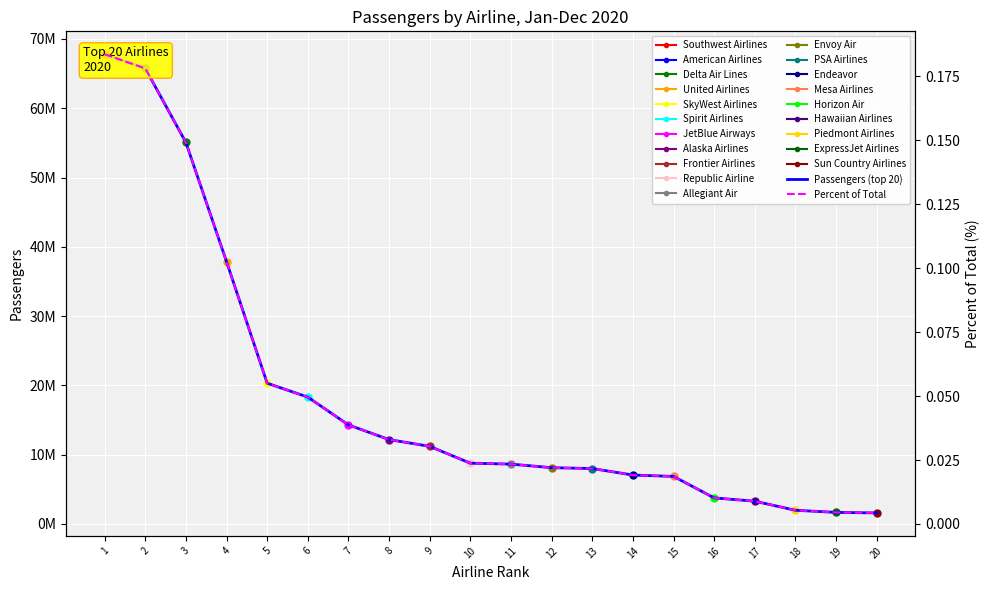

Which category has the highest value in the Passengers (top 20) series?

1